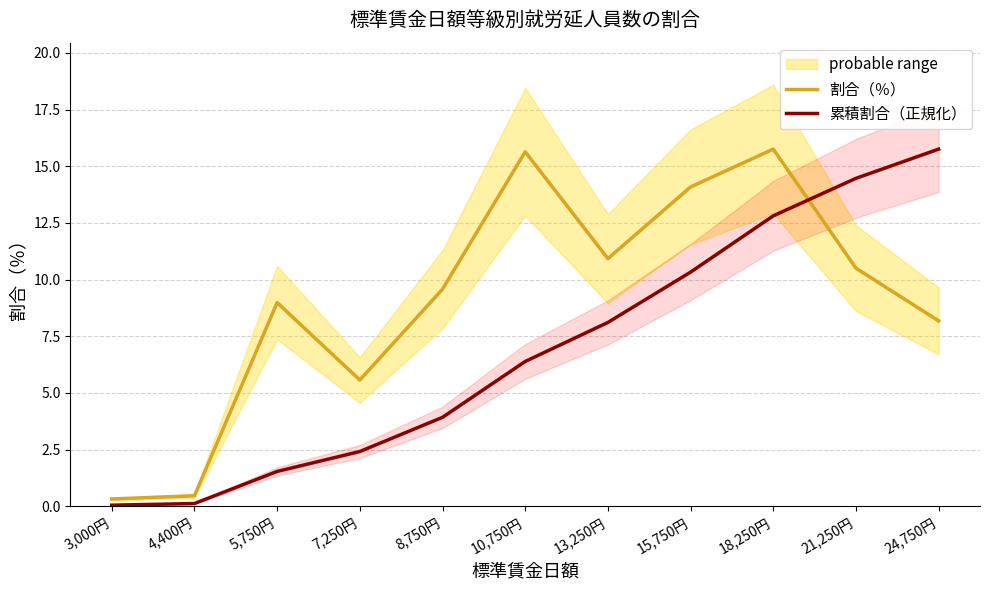

True or false: 割合（％） has more than 0 interior local peaks.

True